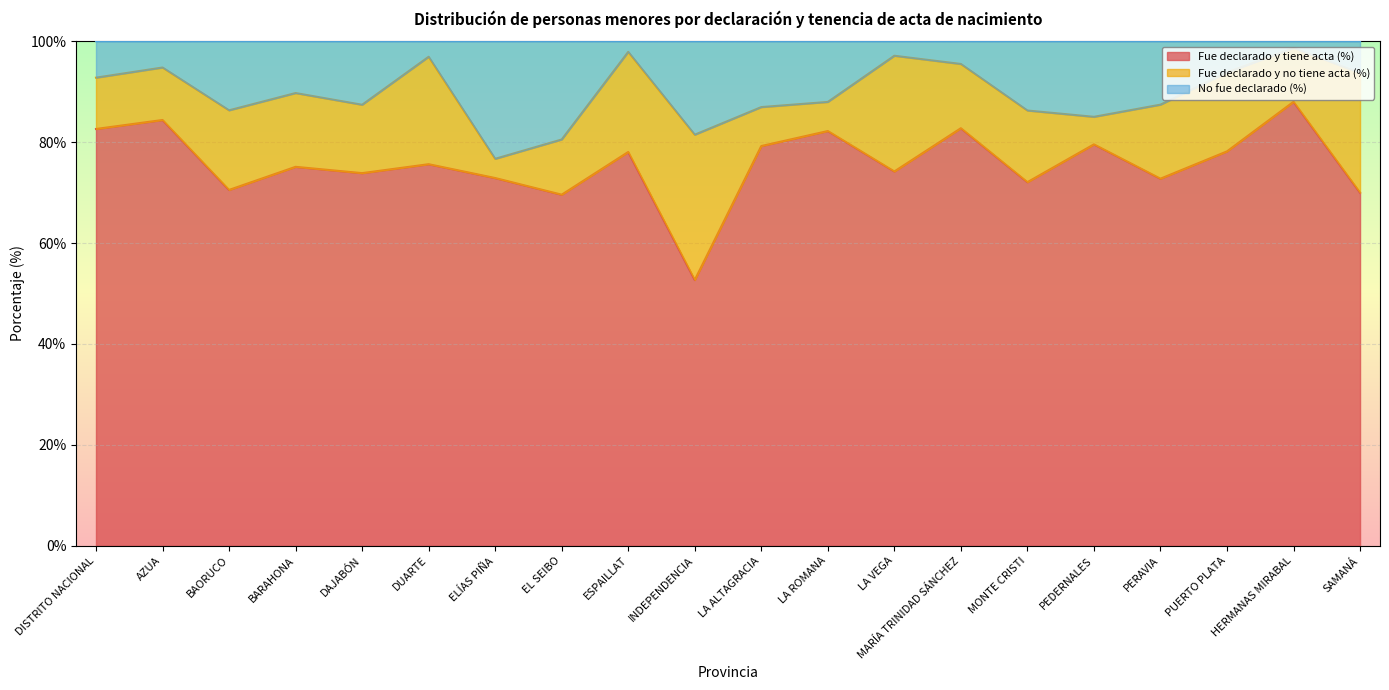

Where is the first local maximum for Fue declarado y tiene acta (%)?

AZUA